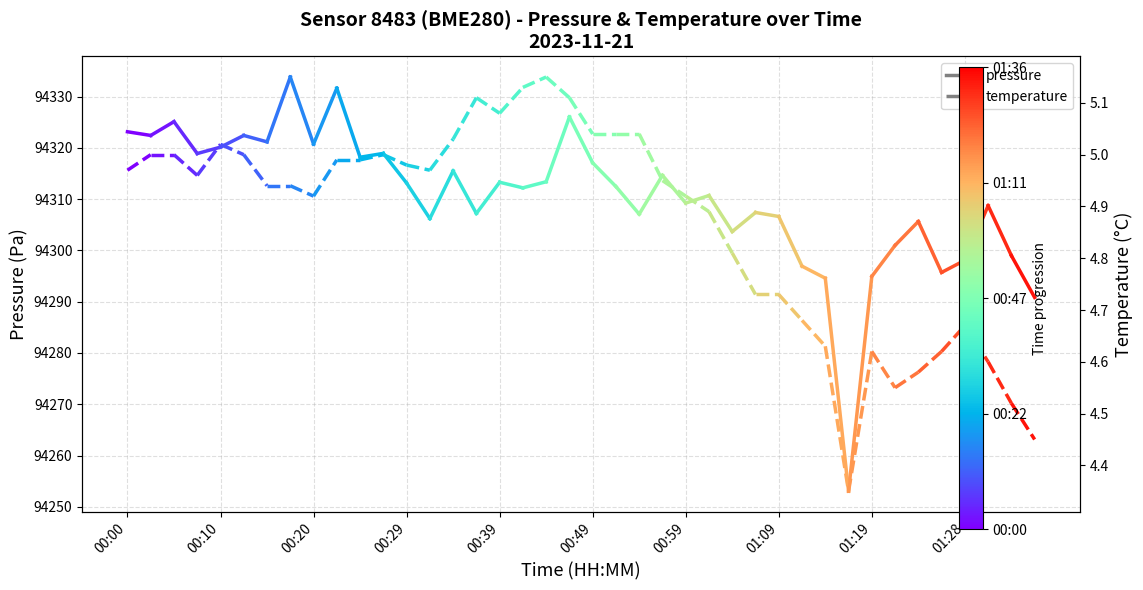

True or false: temperature has a value of 5.0 at 00:10.

True